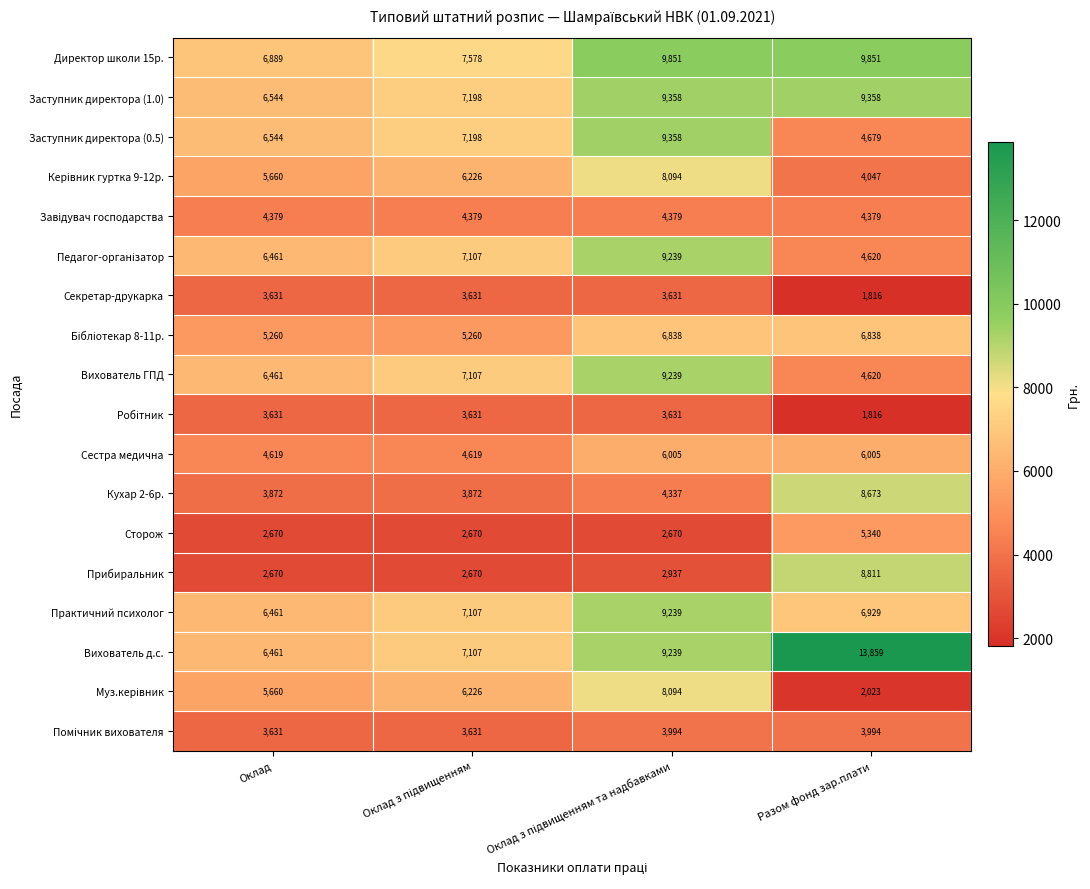

What is the maximum value shown in the chart?

13859